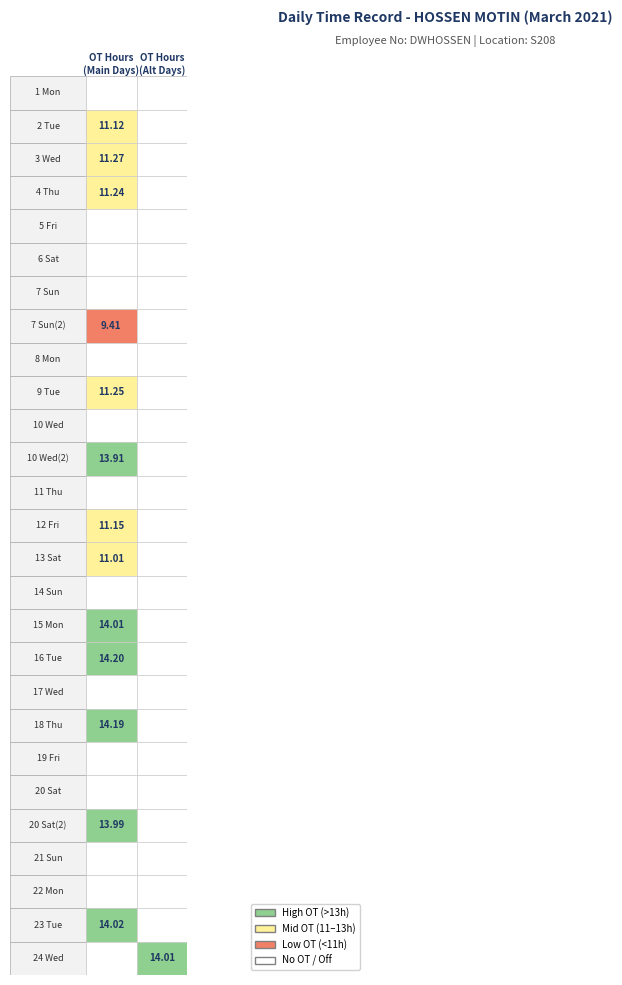

Rank the series at 17 from lowest to highest value.

2, 1